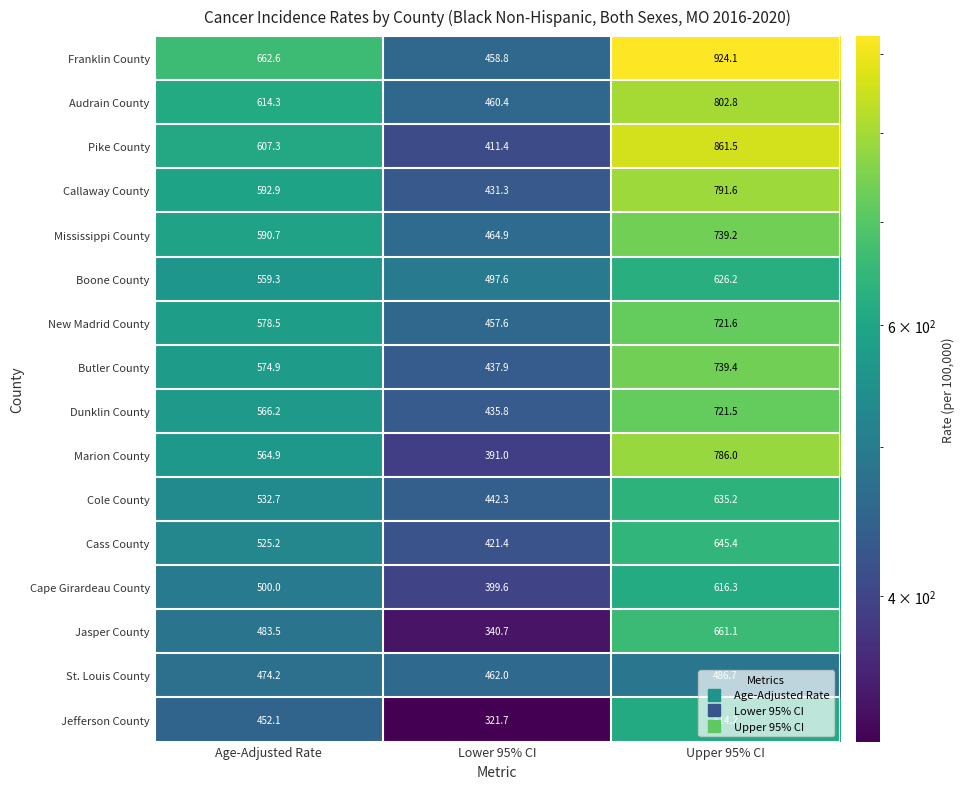

How many distinct data groups are displayed?

16